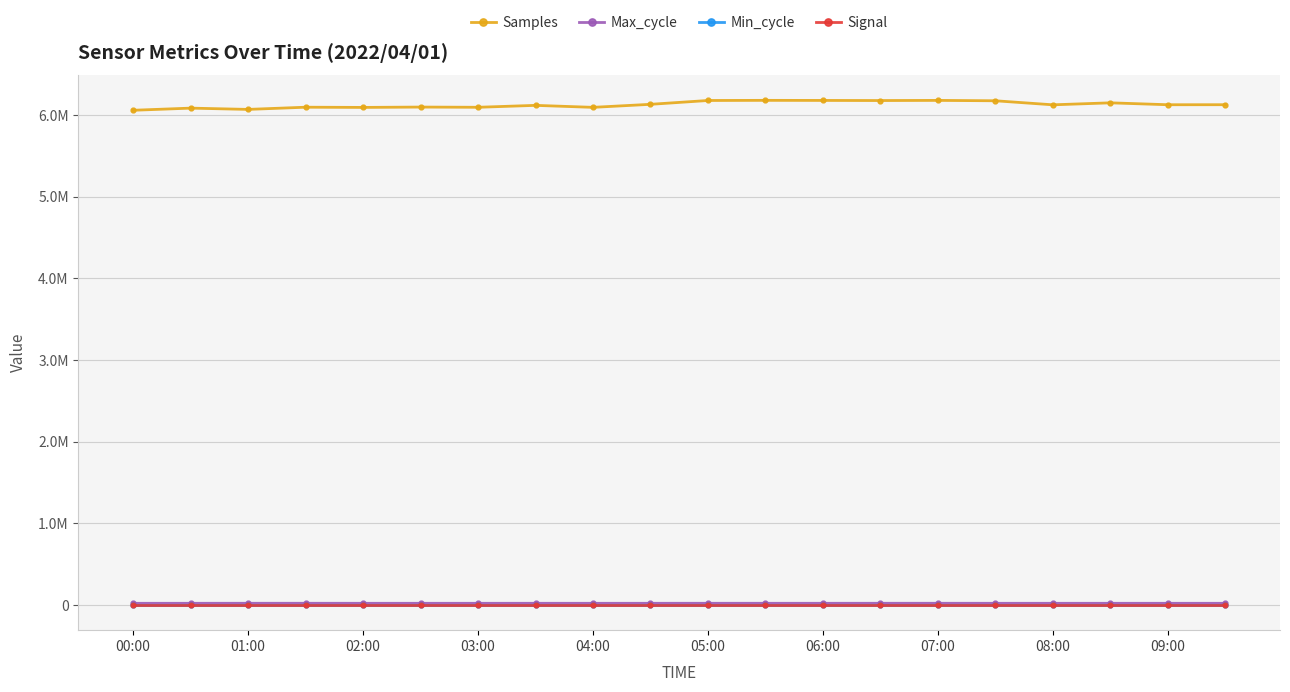

Is this an area chart (filled region under the line)?

No